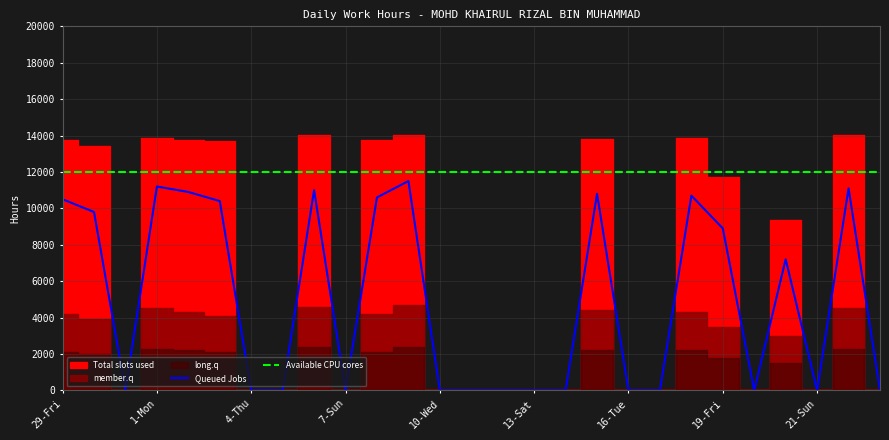

True or false: Available CPU cores and Queued Jobs intersect in this chart.

False